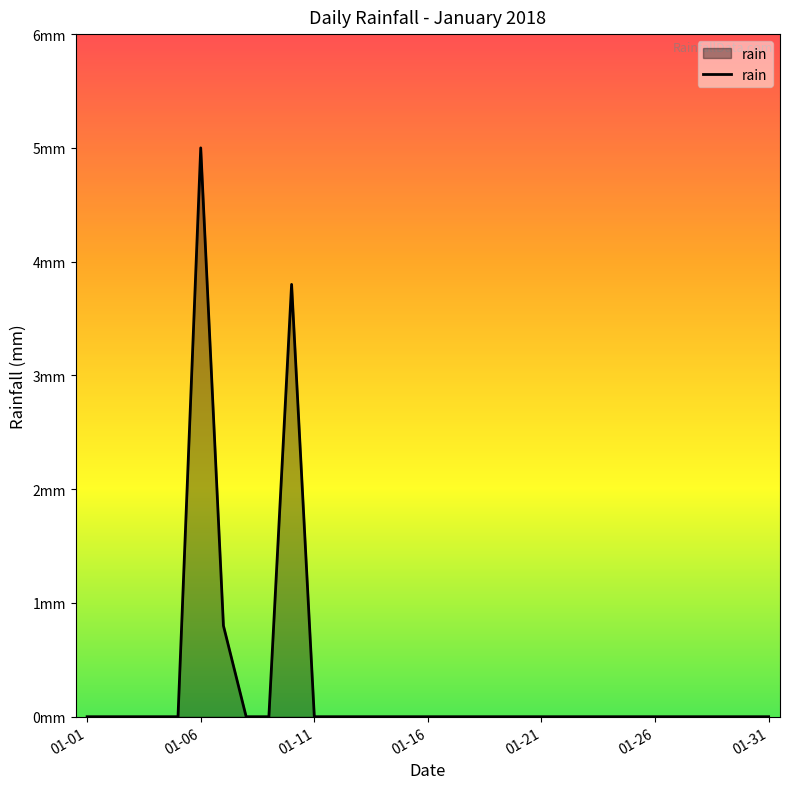

True or false: the data has more than 0 interior local peaks.

True